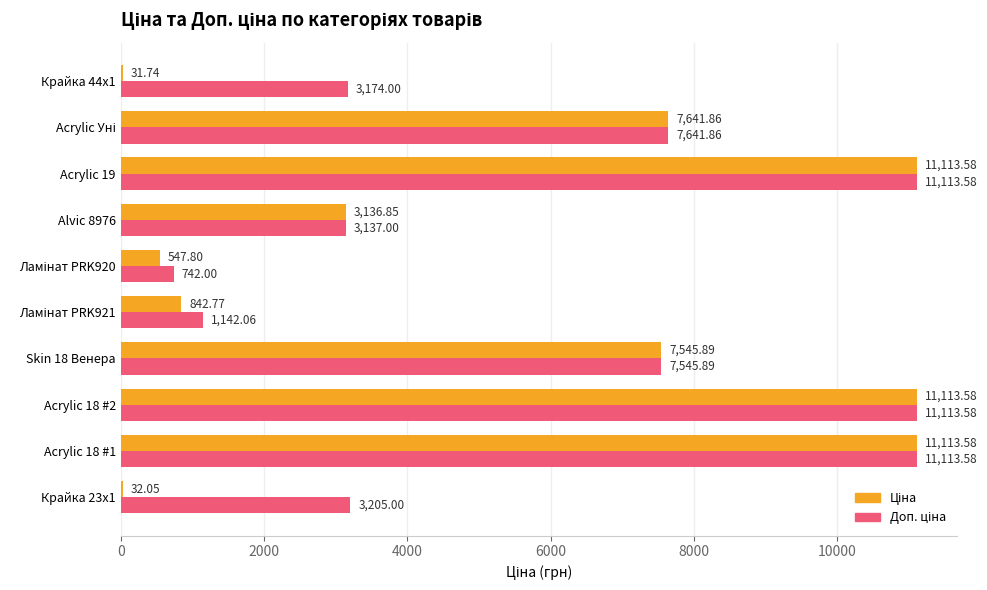

What is the total value across all series at Skin 18 Венера?

15091.8